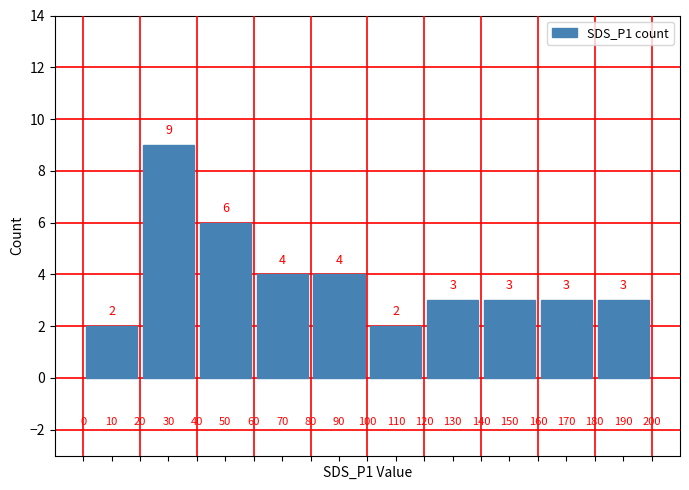

What is the smallest value displayed?

2